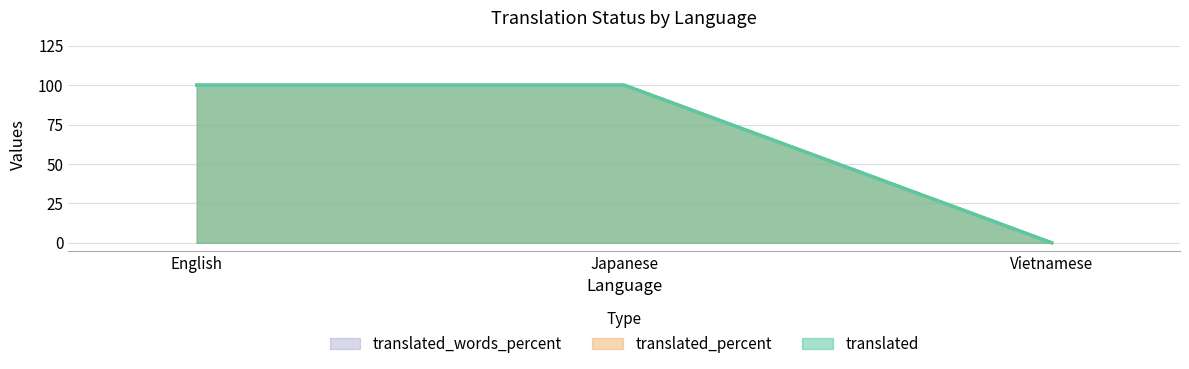

Does the chart have visible grid lines?

Yes